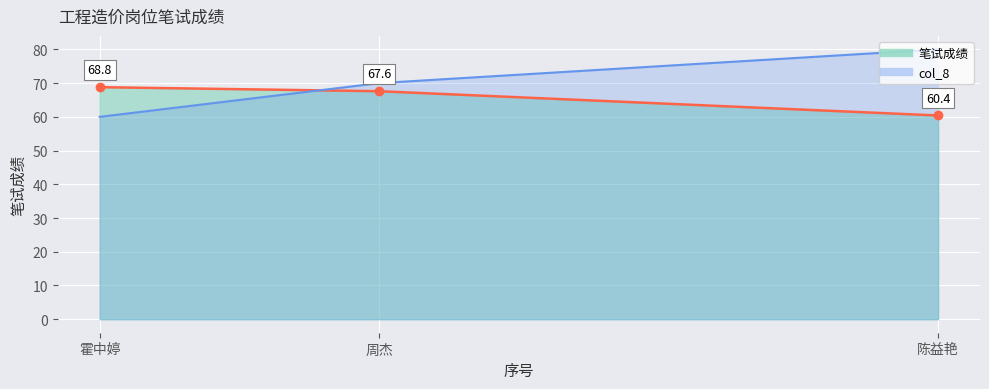

How many lines are shown in the chart?

2